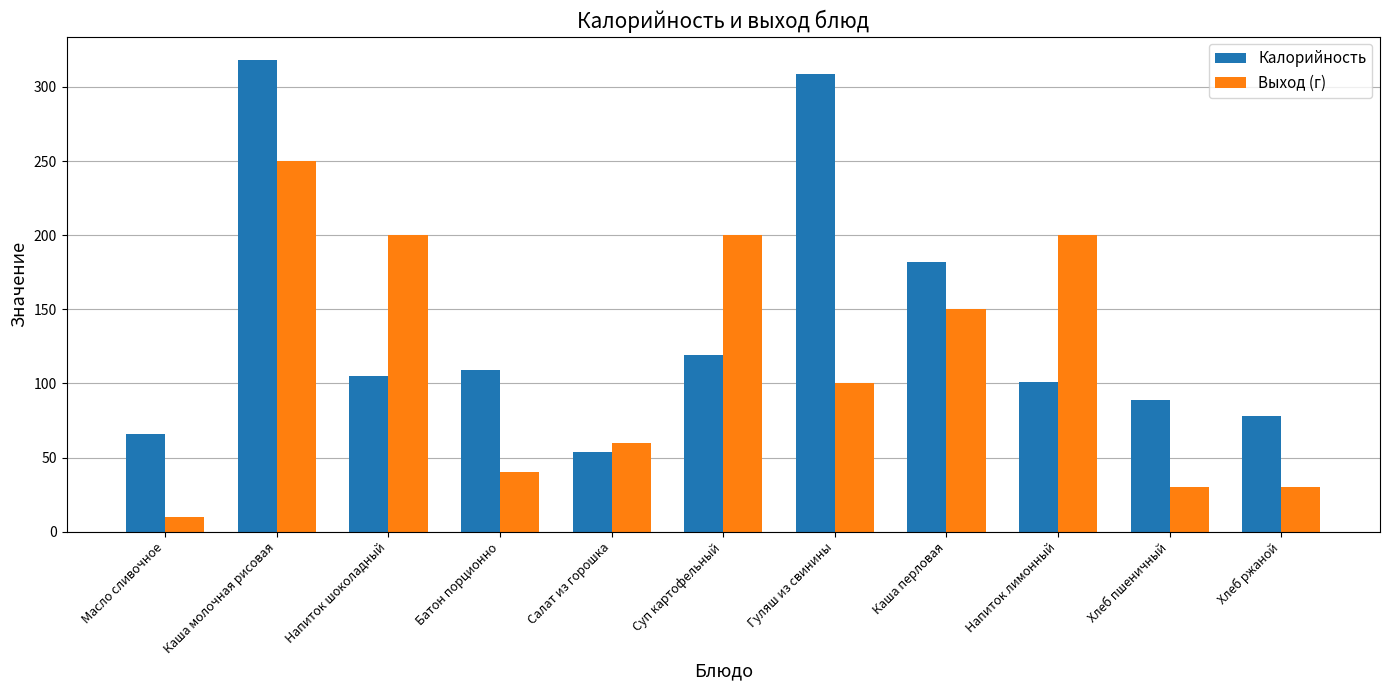

What position from the left is Хлеб пшеничный?

10